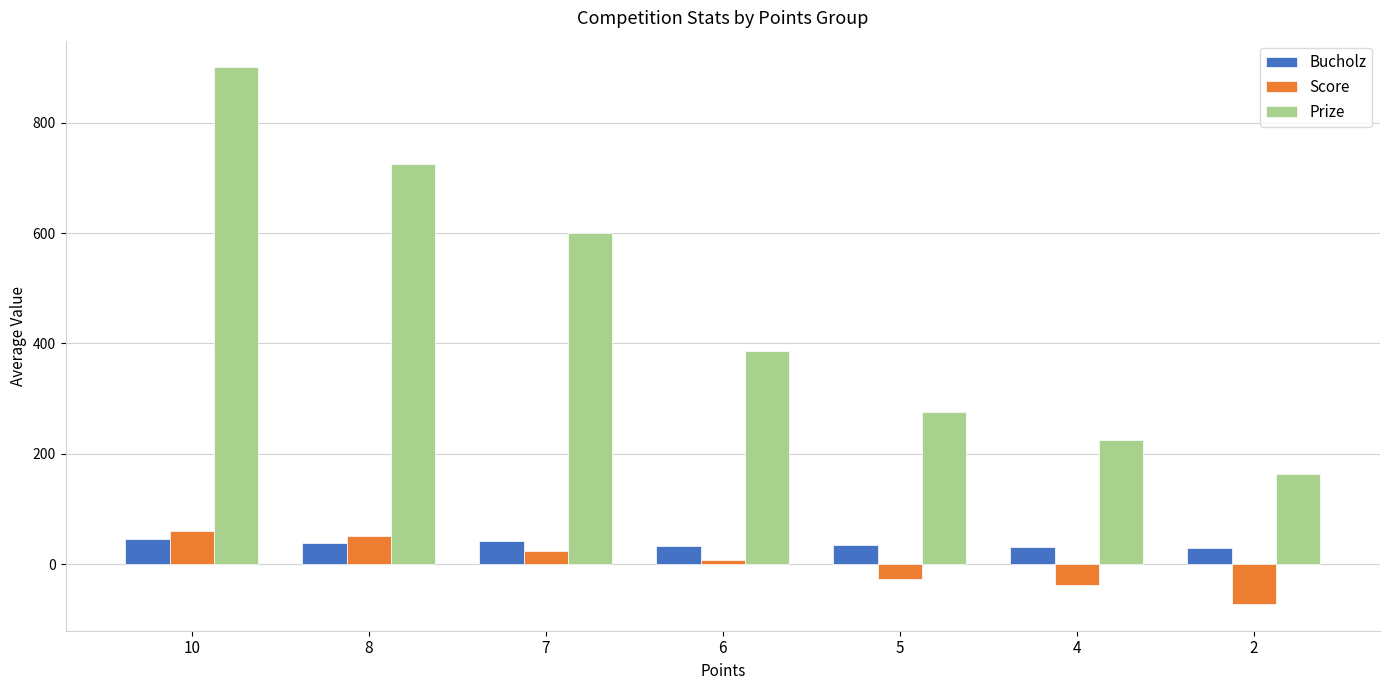

What is the minimum value for Bucholz?

28.5